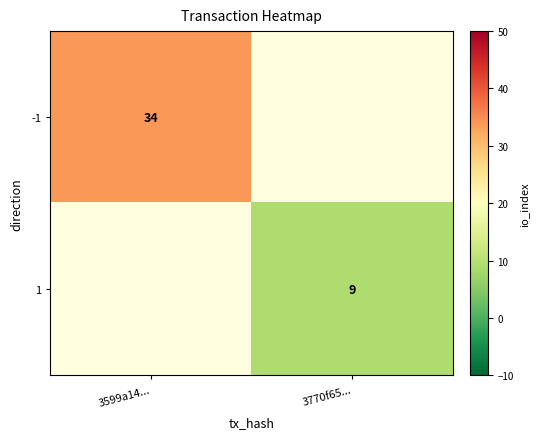

Is the value of -1 at 3599a14... greater than the value of 1 at 3770f65...?

Yes